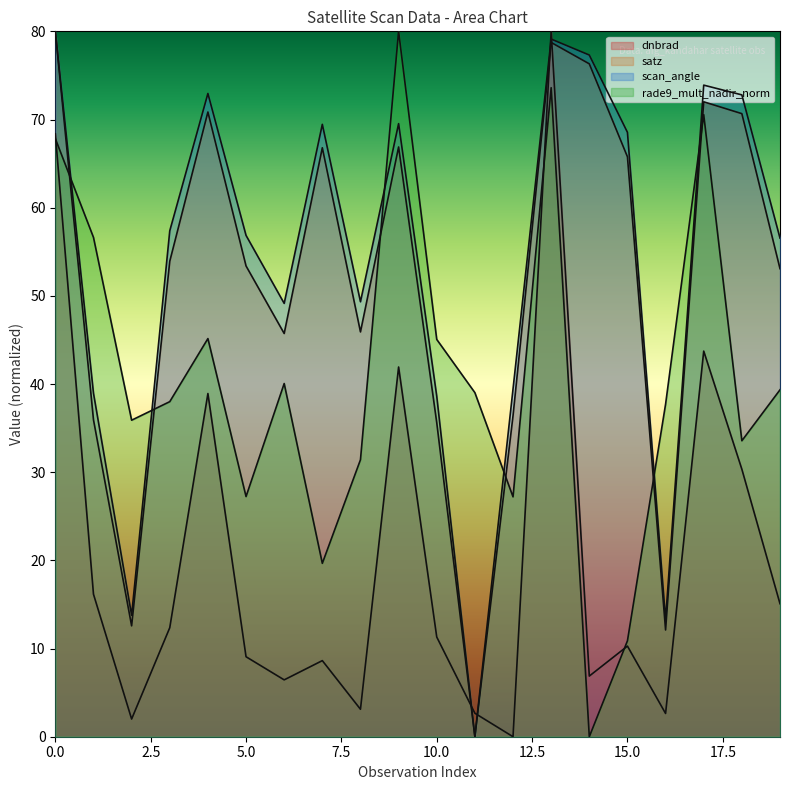

Rank the series by their maximum value, from highest to lowest.

dnbrad, satz, scan_angle, rade9_mult_nadir_norm